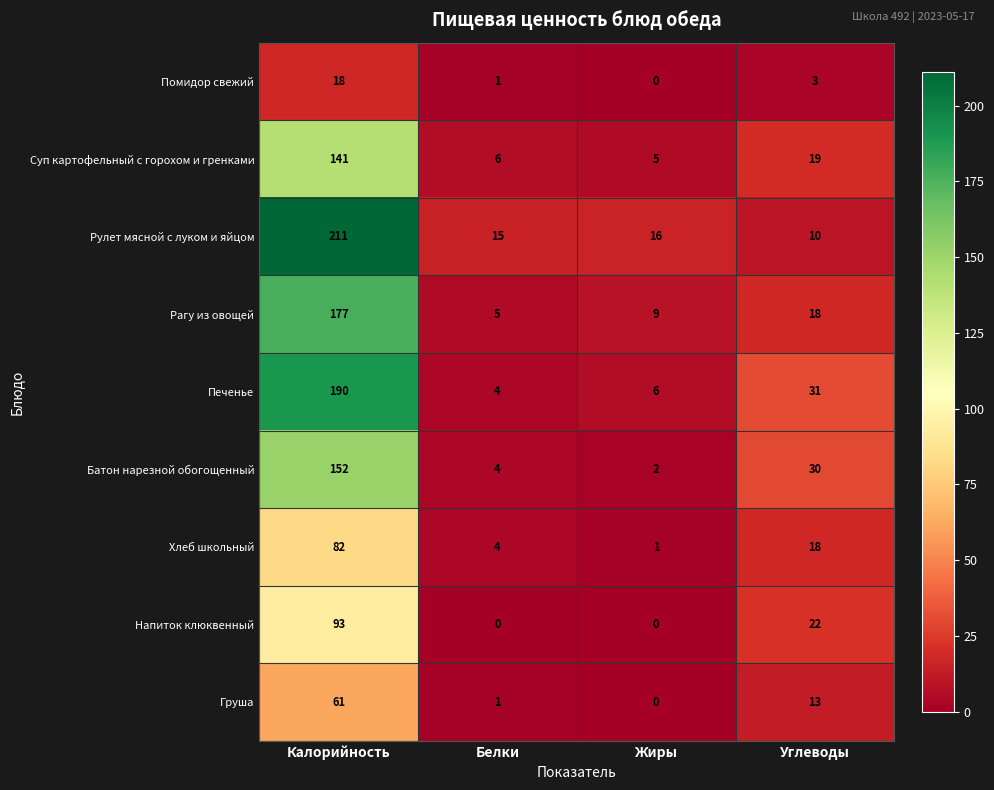

List the labels in order of Груша value, largest first.

Калорийность, Углеводы, Белки, Жиры